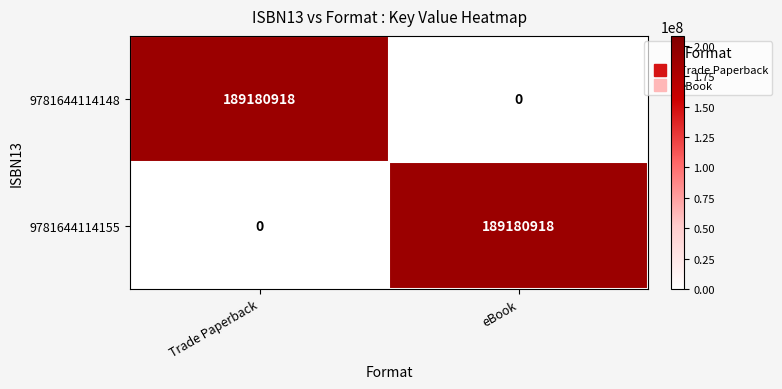

The 9781644114155 series shows 282239739 at eBook. True or false?

False